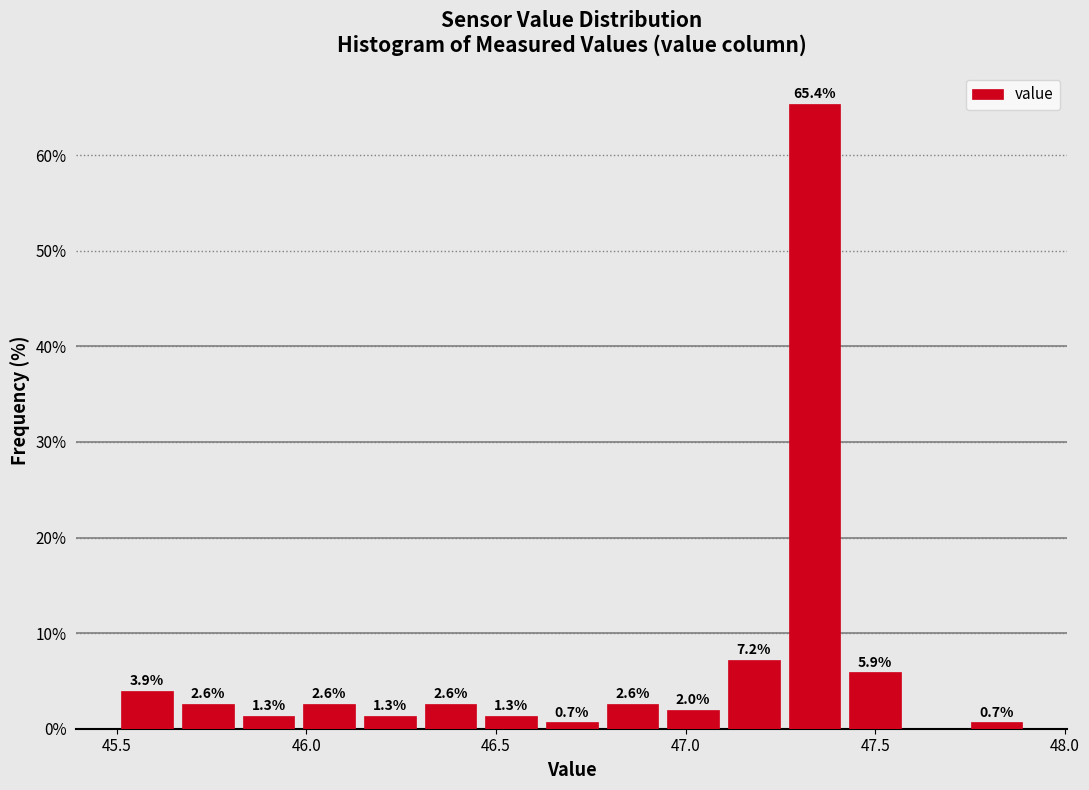

Around what value on the x-axis is the tallest bar? Give the approximate position of its centre, as read against the axis.

47.35